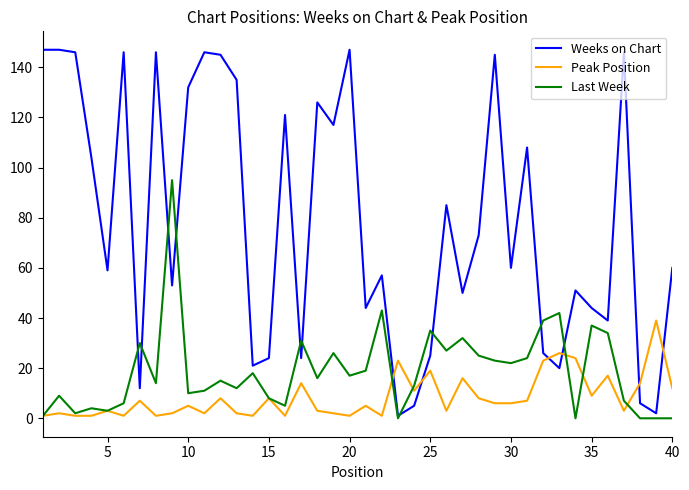

Which series has the largest range (max minus min)?

Weeks on Chart